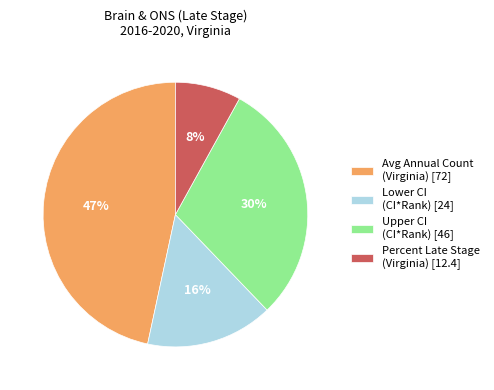

To the nearest percent, what is the average slice percentage?

25%